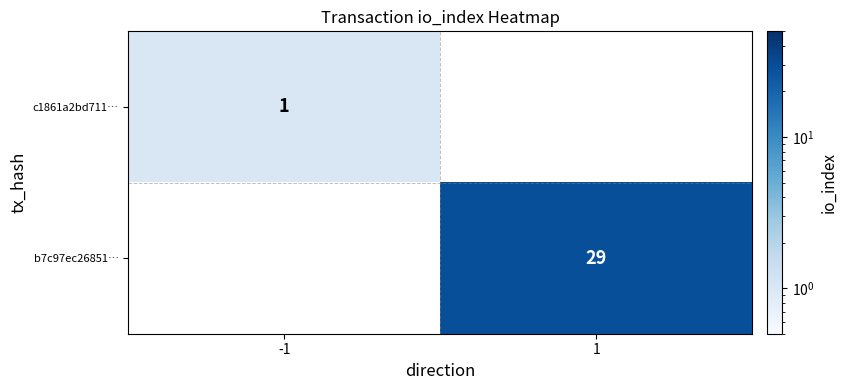

The value of b7c97ec26851… at 1 is 42. True or false?

False